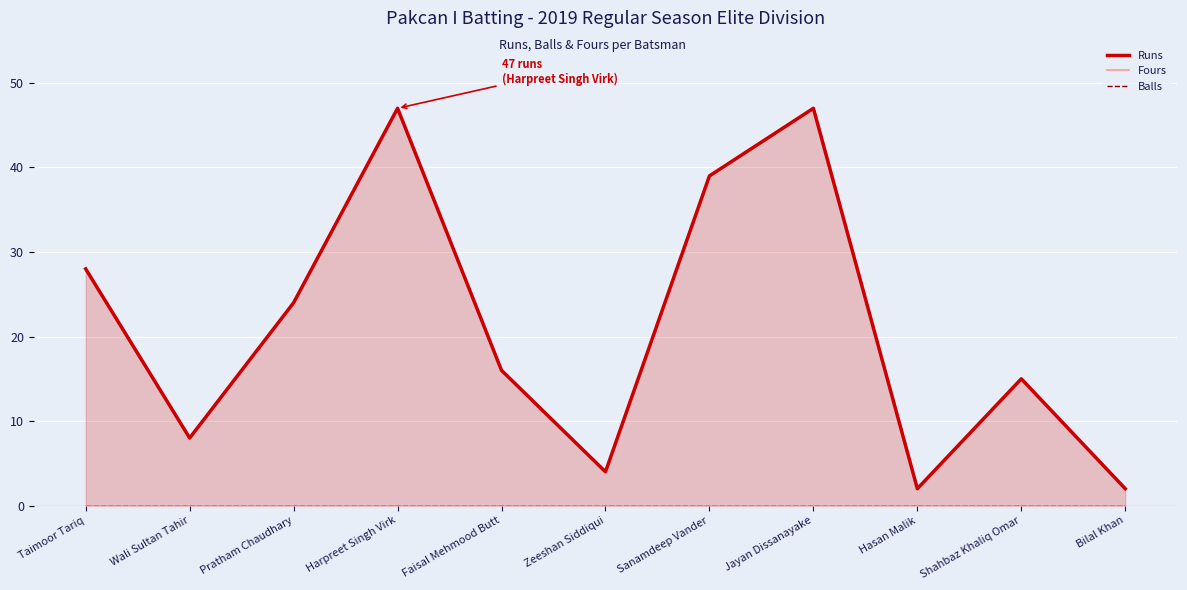

What is the difference between the highest and lowest values at Bilal Khan?

2